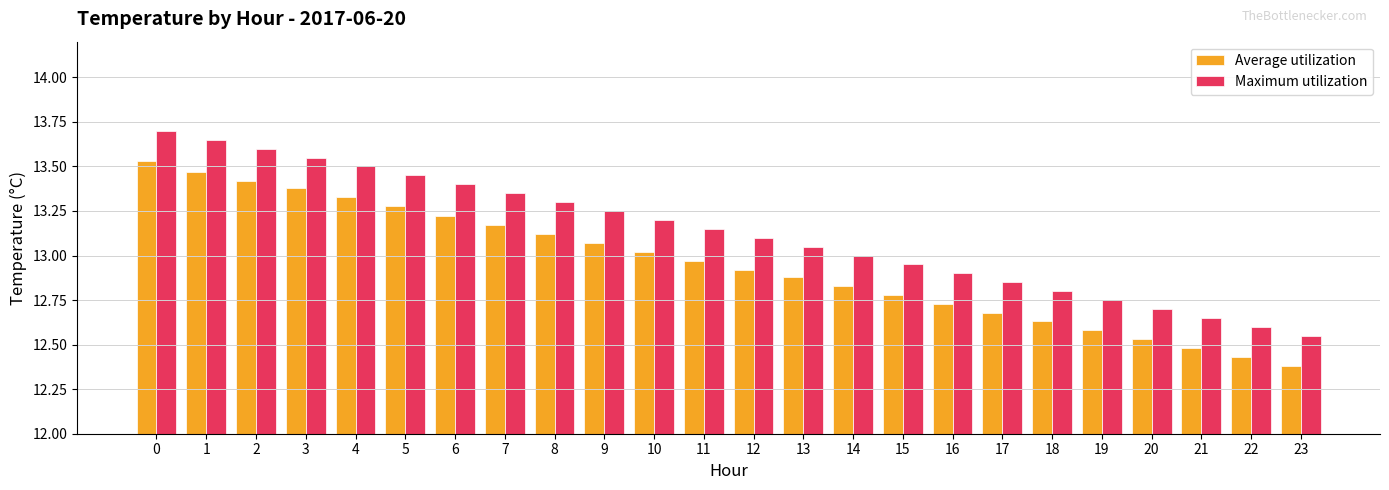

List the labels in order of Maximum utilization value, smallest first.

23, 22, 21, 20, 19, 18, 17, 16, 15, 14, 13, 12, 11, 10, 9, 8, 7, 6, 5, 4, 3, 2, 1, 0